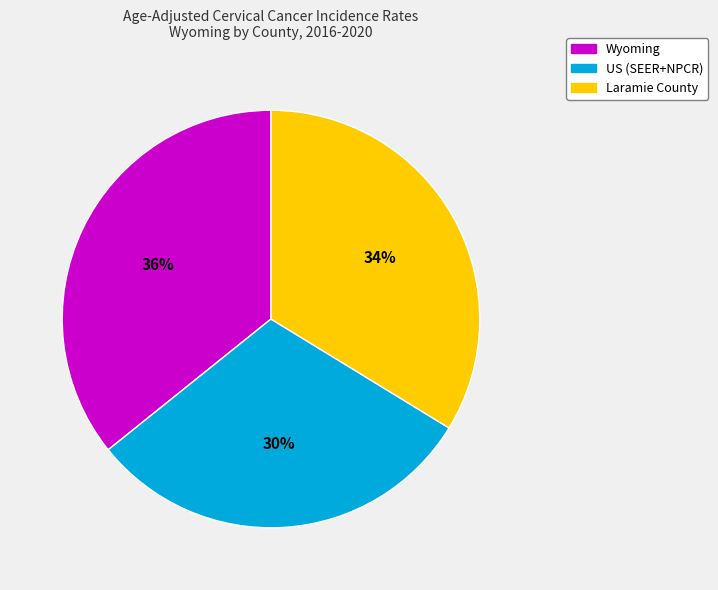

To the nearest percent, what is the difference between the Wyoming and Laramie County slice percentages?

2%